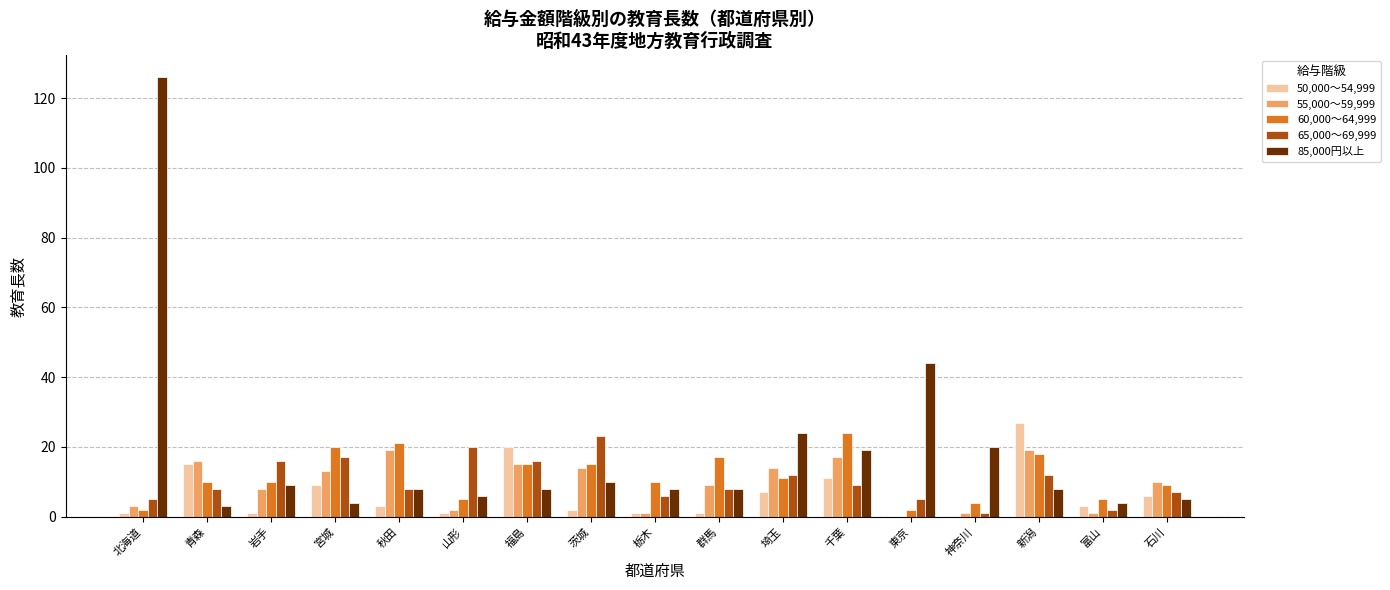

The 55,000～59,999 series shows 10 at 石川. True or false?

True